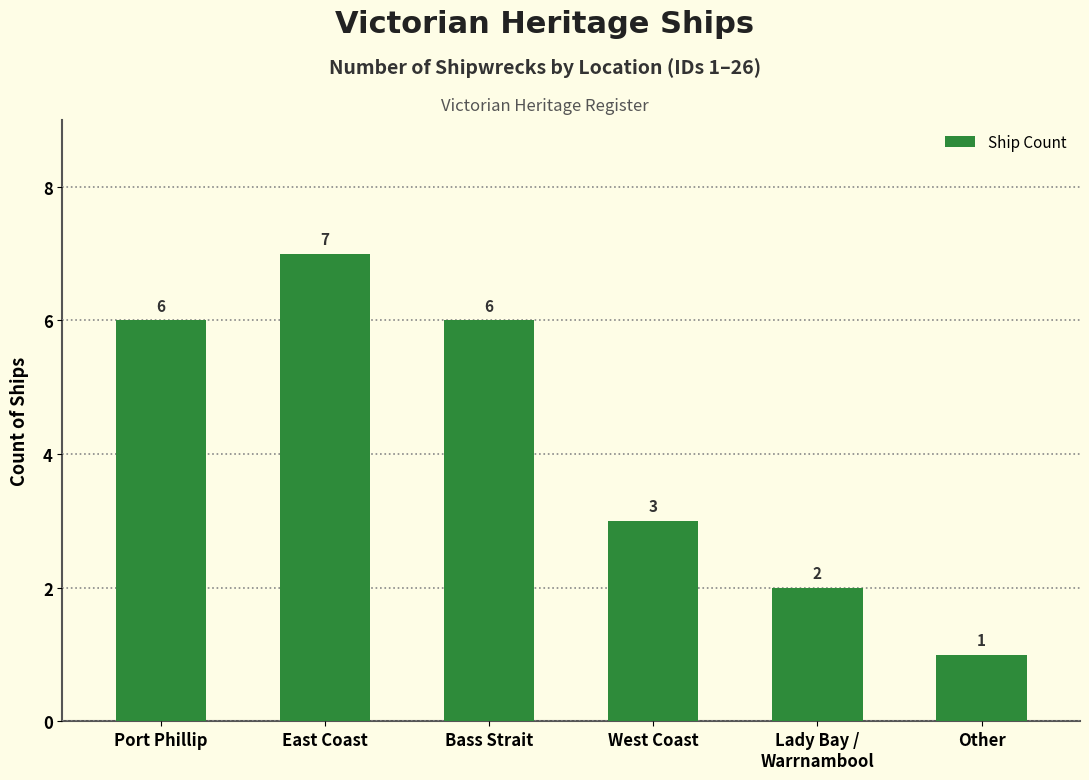

What is the change in value from Port Phillip to Other?

-5